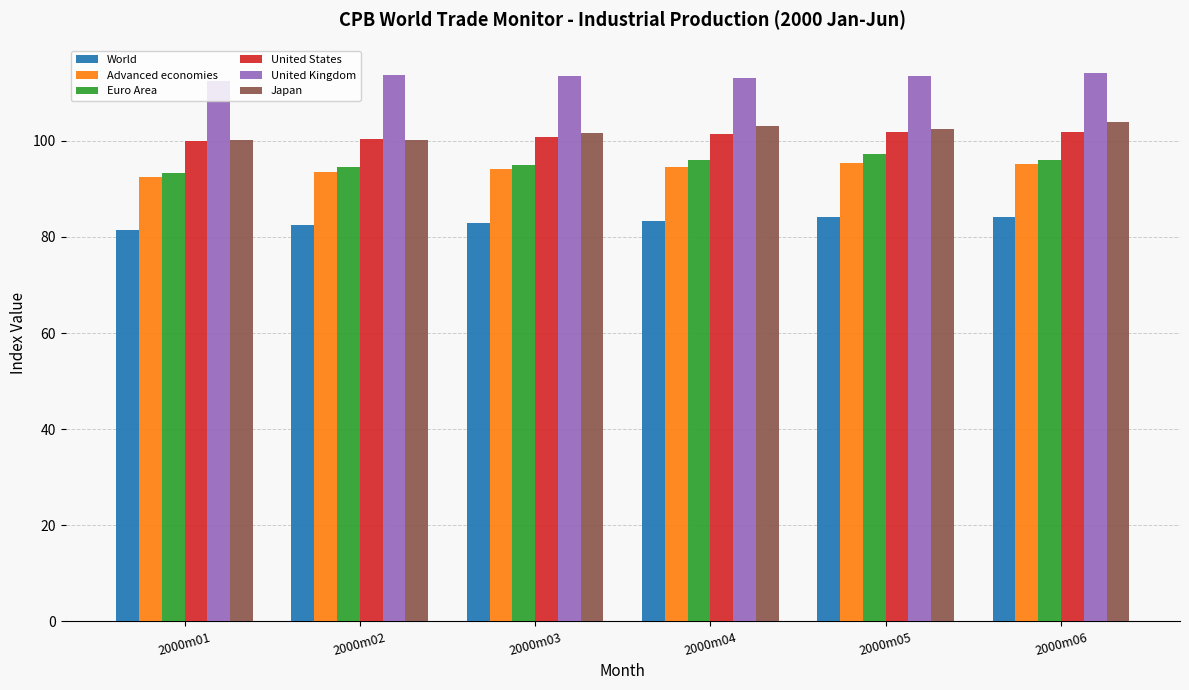

What is the difference between the maximum and minimum values in the Euro Area series?

4.0